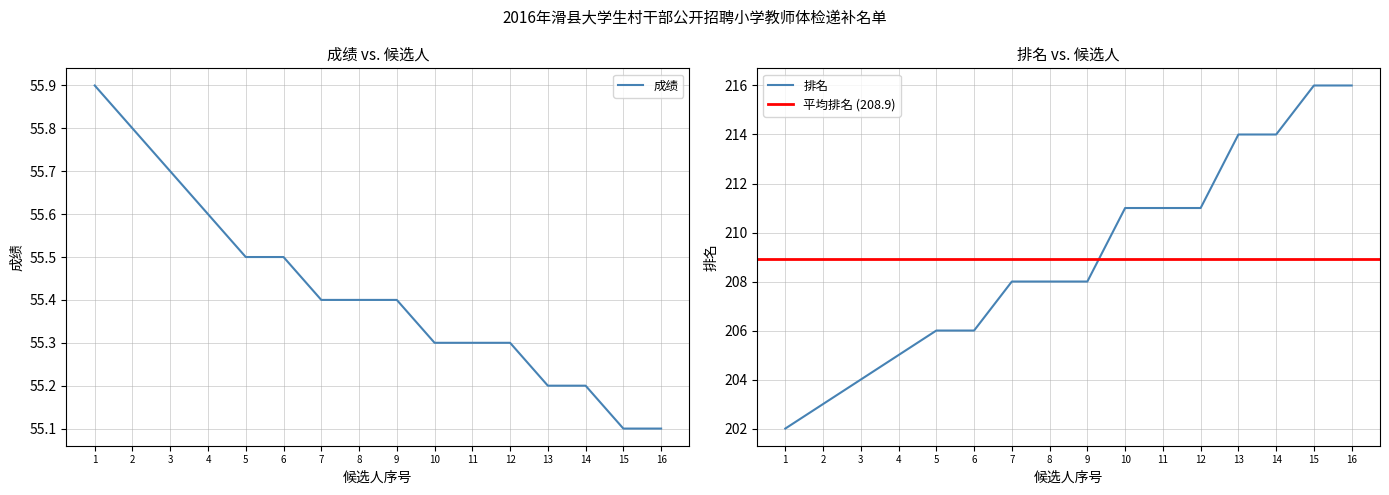

The 成绩 series shows 76.7 at 6. True or false?

False